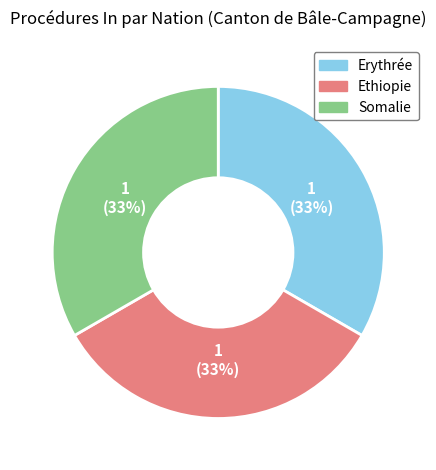

Do Somalie and Erythrée together represent more than half of the pie?

Yes